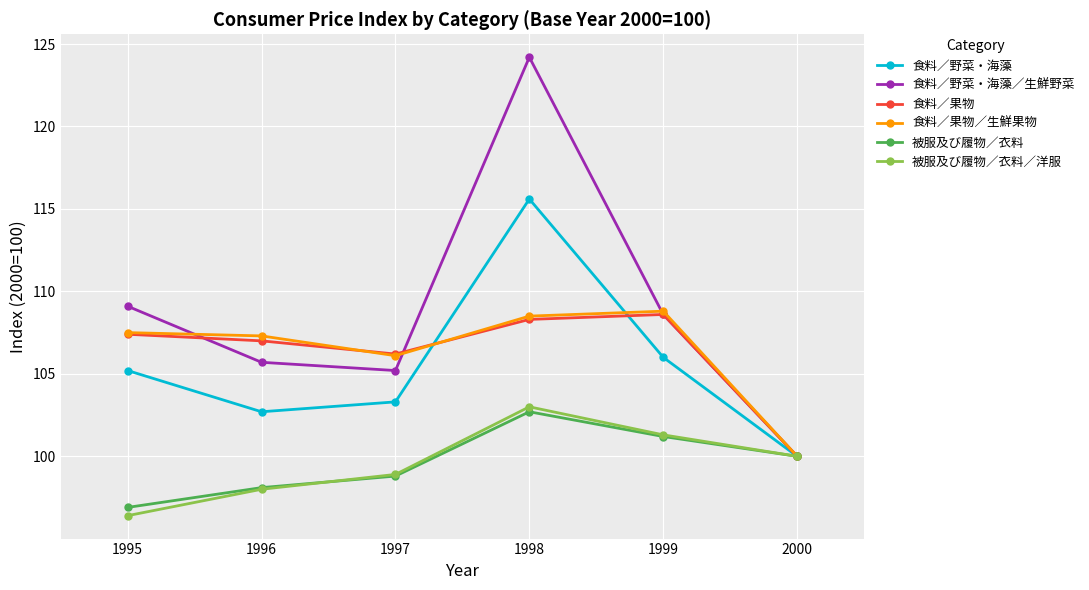

What is the value of the 食料／果物／生鮮果物 point at the 1st from the left?

107.5